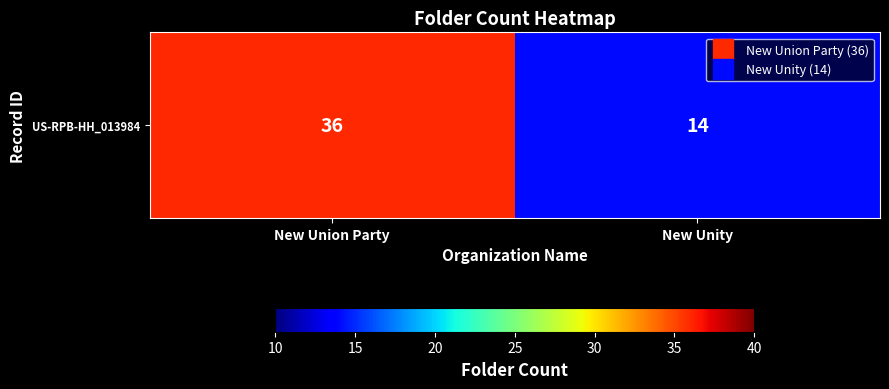

What is the sum of the values at New Unity and New Union Party?

50